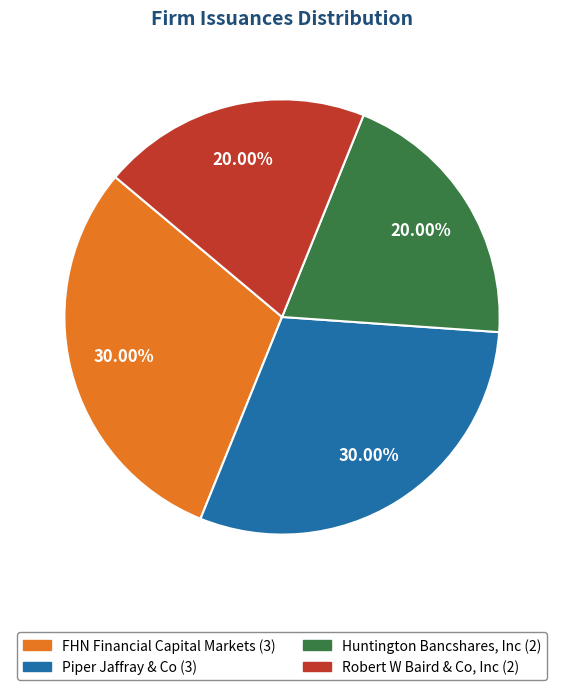

Is the sum of Robert W Baird & Co, Inc and Huntington Bancshares, Inc greater than half?

No